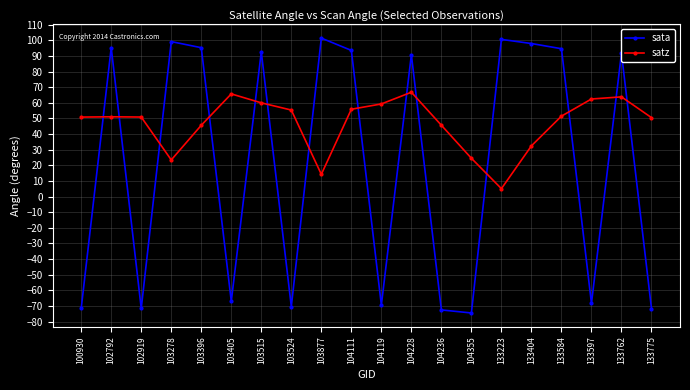

What is the minimum value shown in the chart?

-74.5